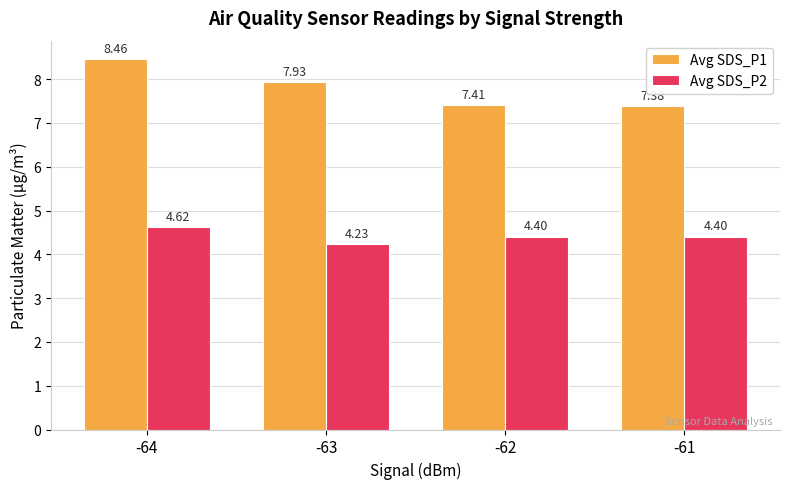

Is the value of Avg SDS_P2 at -64 greater than the value of Avg SDS_P1 at -61?

No